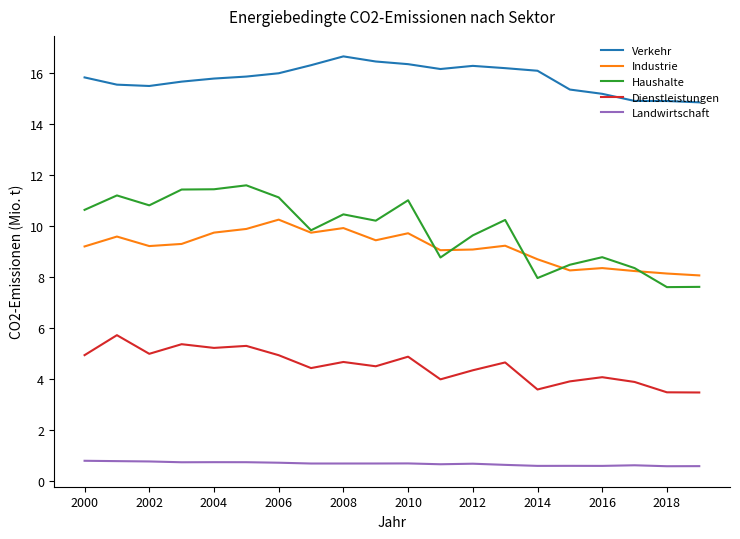

True or false: Verkehr and Haushalte cross at least once.

False